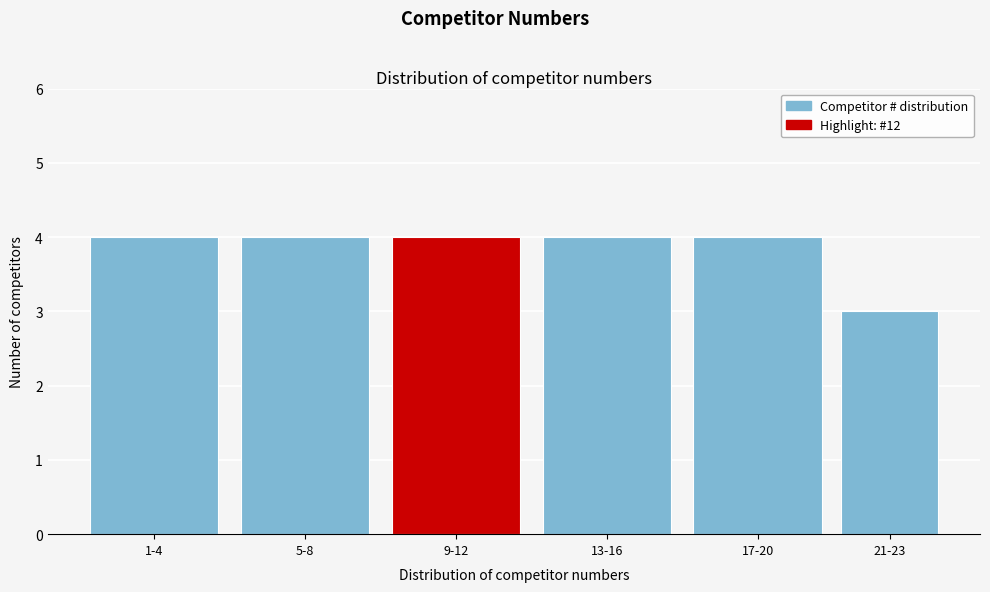

Reading left to right, list all the values displayed in this chart.

4	4	4	4	4	3